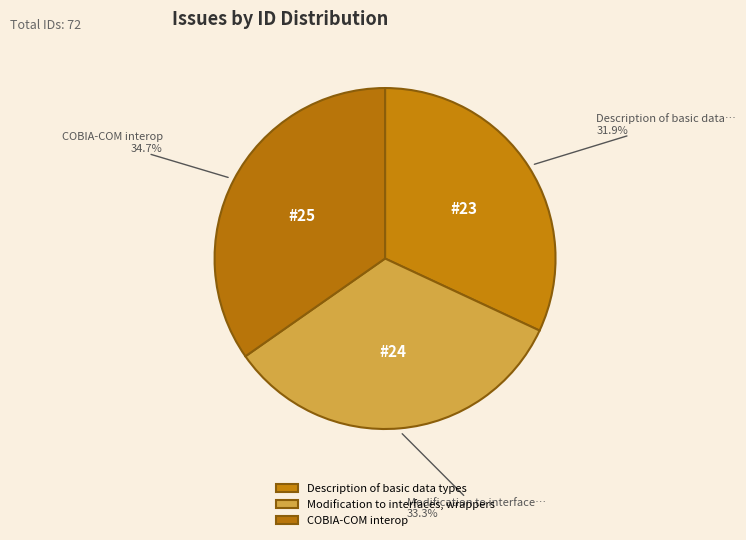

To the nearest percent, what is the combined percentage of COBIA-COM interop and Modification to interfaces, wrappers?

68%